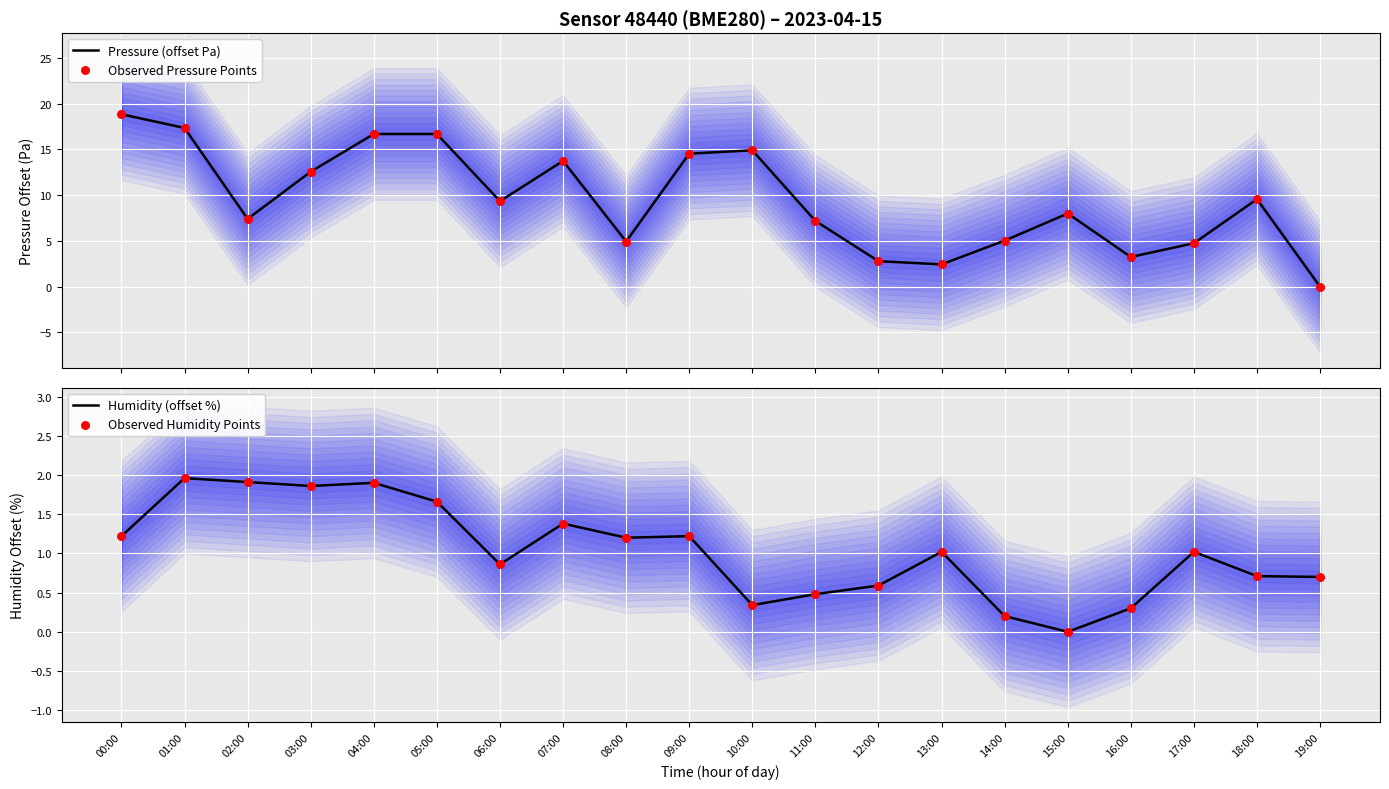

Which series reaches the minimum Y coordinate?

Pressure (offset Pa)